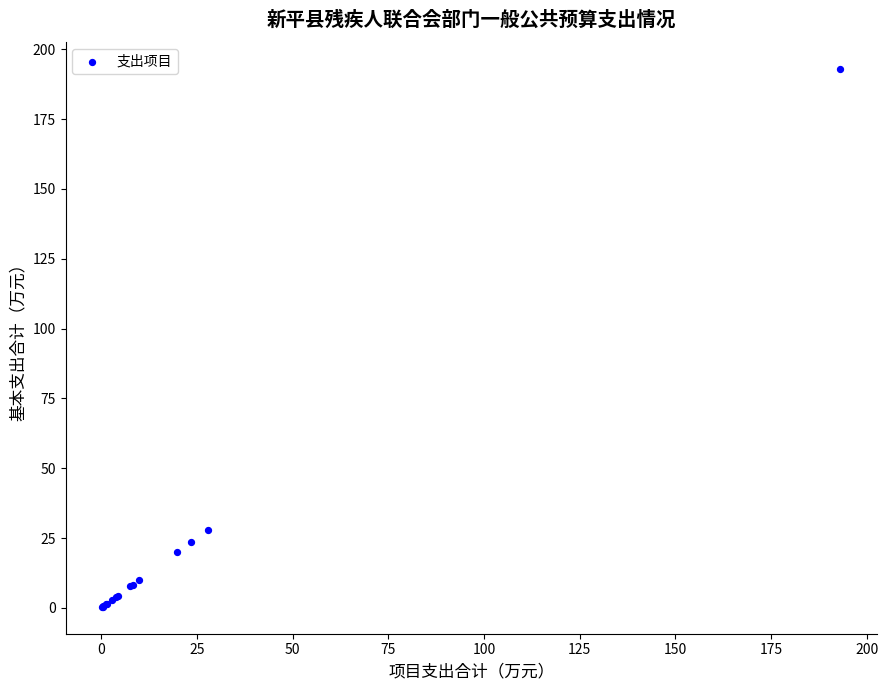

What Y value in the scatter plot is closest to 96?

27.9